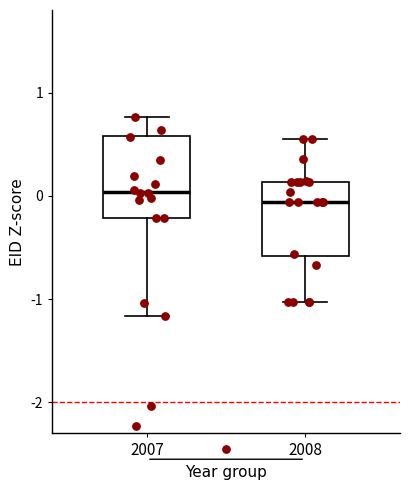

Reading left to right, transcribe this box plot: for each box, give where its median line is, the range the box spans, and where its two whiskers end, as read against the y-axis. The values are not printed on the chart, so give them approximately, as read against the axis.

2007: median 0.0, box -0.2 to 0.6, whiskers -1.2 to 0.8
2008: median -0.1, box -0.6 to 0.1, whiskers -1.0 to 0.6